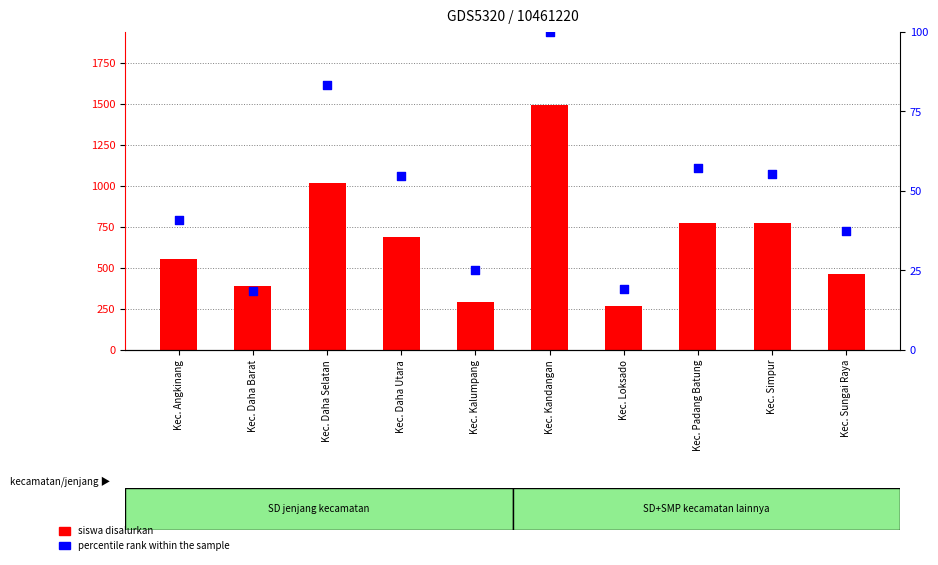

Which series has the widest spread of Y values?

siswa disalurkan